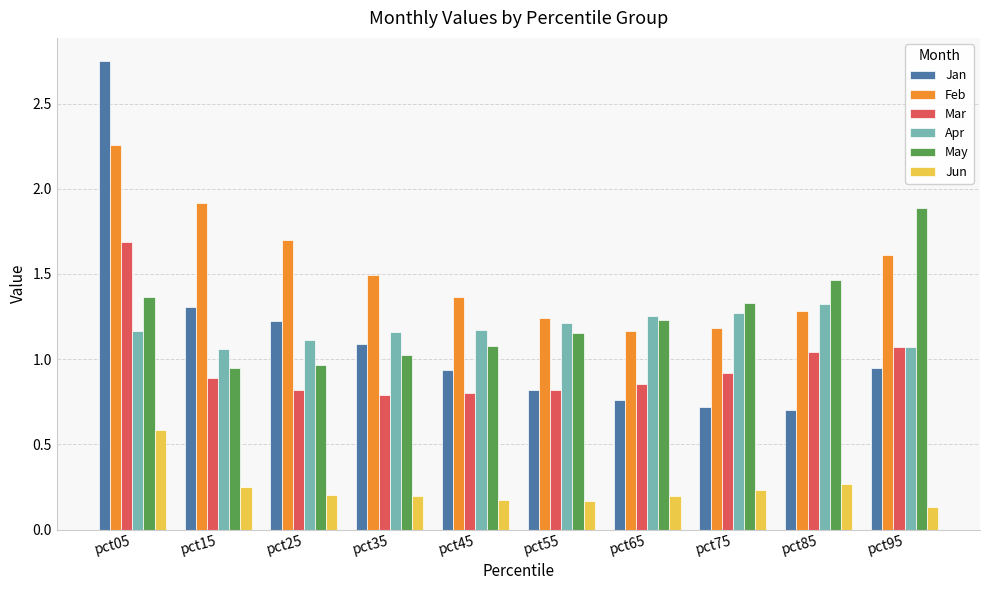

What is the sum of the Apr values at pct95 and pct25?

2.2